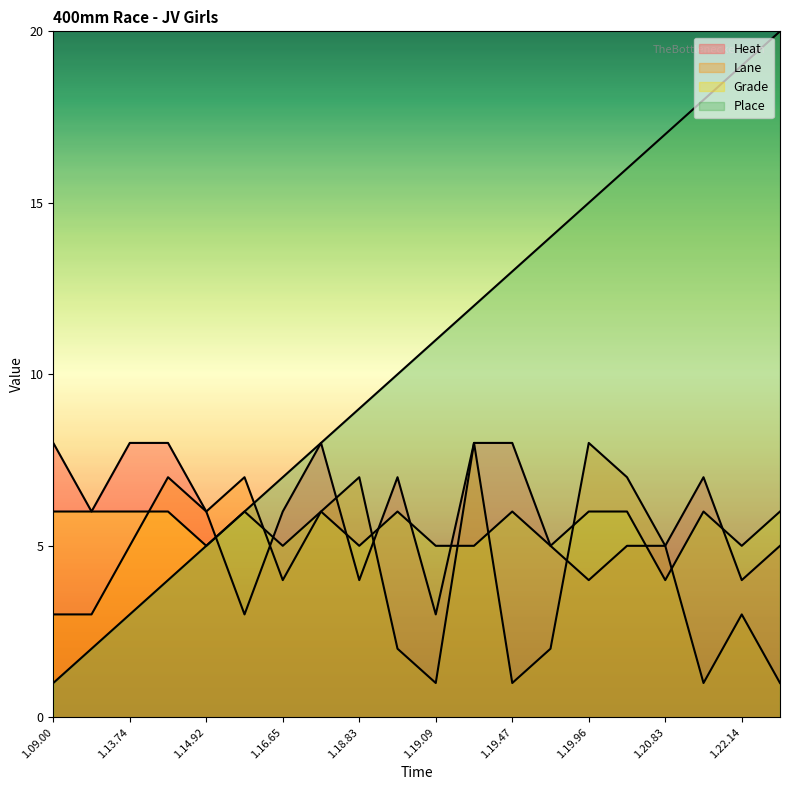

What is the total value across all series at 1.16.74?

28